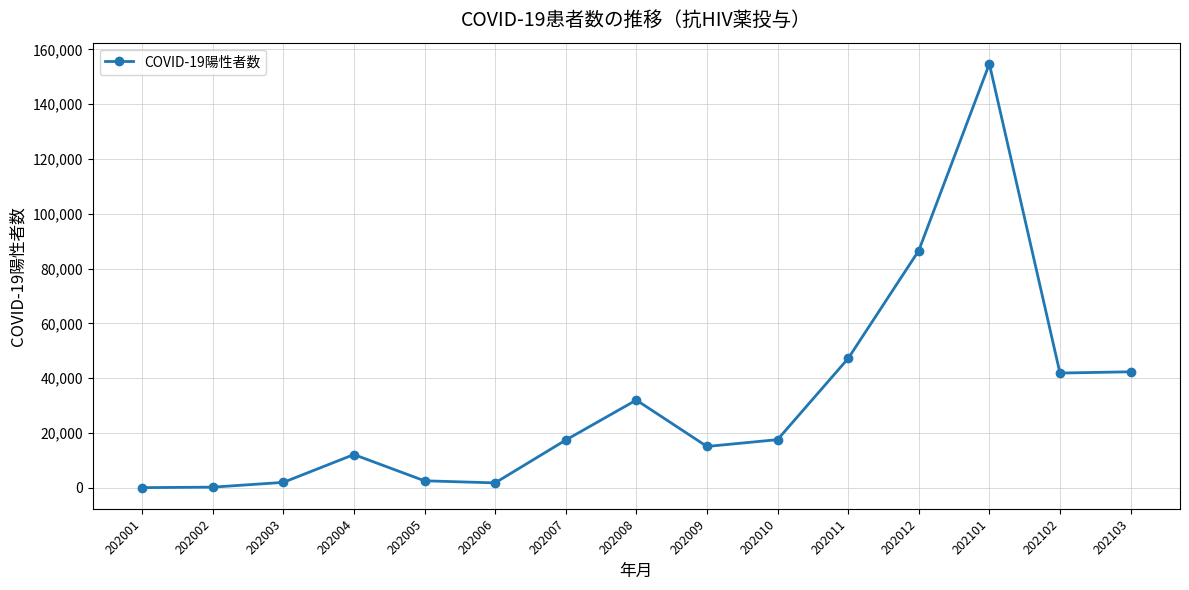

At which category does the chart reach its peak across all series?

202101